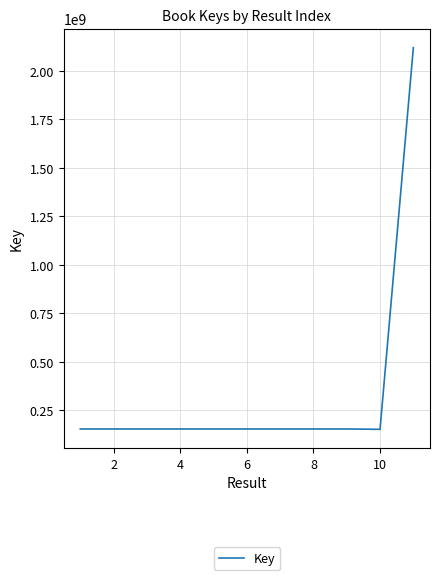

Does the chart have visible grid lines?

Yes